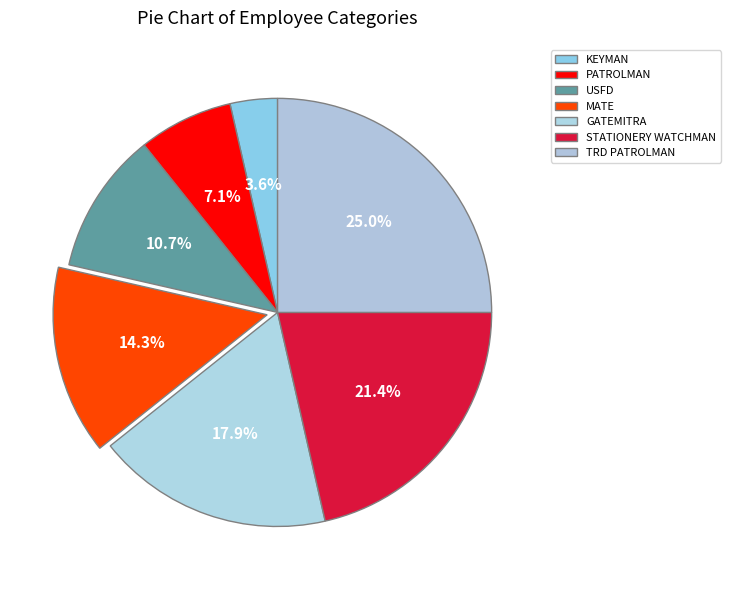

Rank the categories by value from highest to lowest.

TRD PATROLMAN, STATIONERY WATCHMAN, GATEMITRA, MATE, USFD, PATROLMAN, KEYMAN